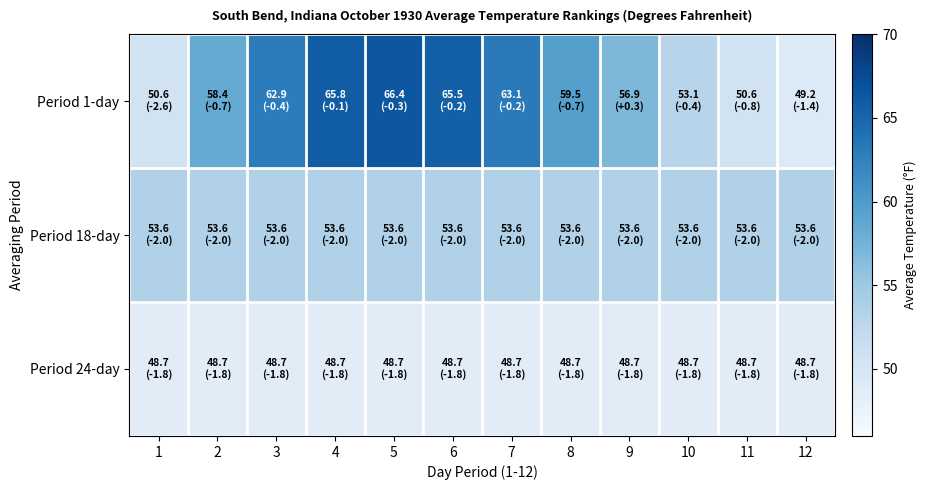

Which label corresponds to the smallest value in the chart?

1